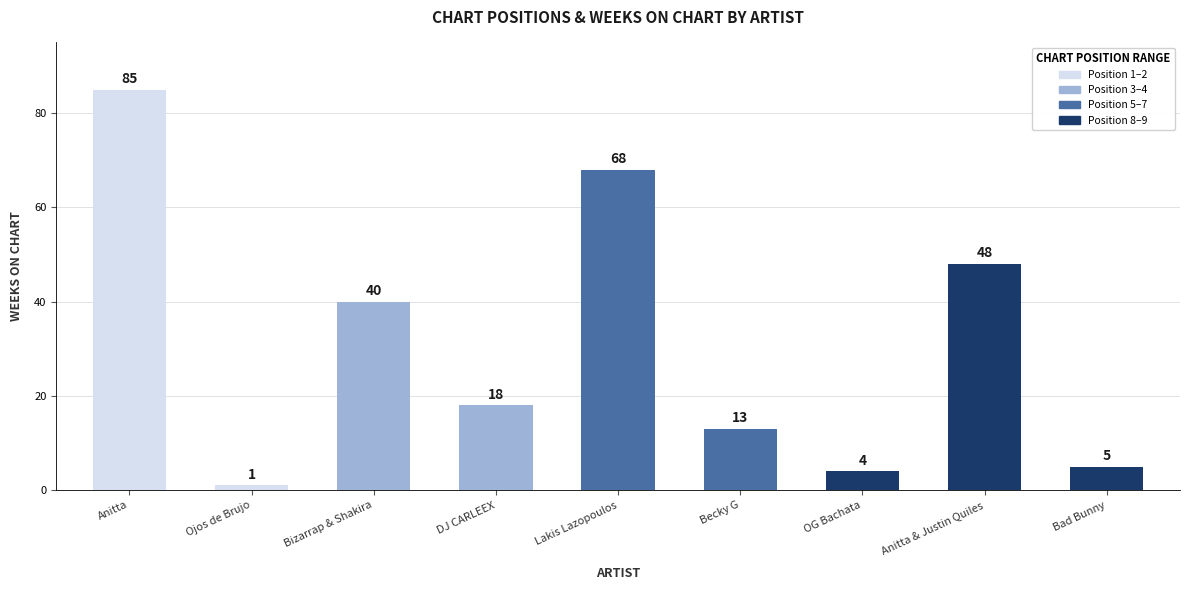

Reading left to right, extract all data points from this chart.

85	1	40	18	68	13	4	48	5